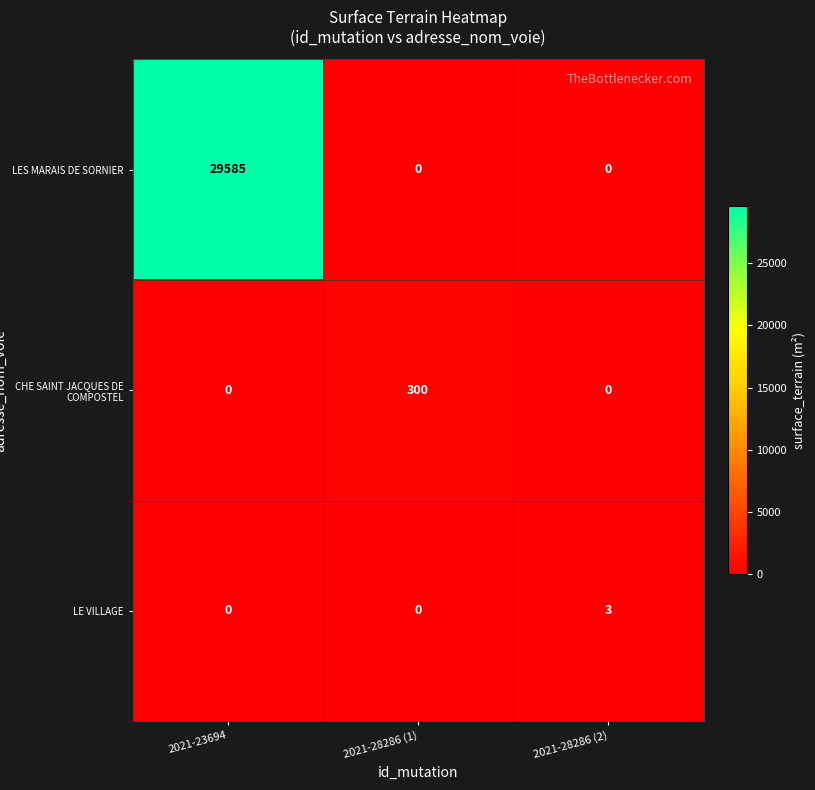

Is it true that CHE SAINT JACQUES DE COMPOSTEL equals 300 at 2021-28286 (1)?

True